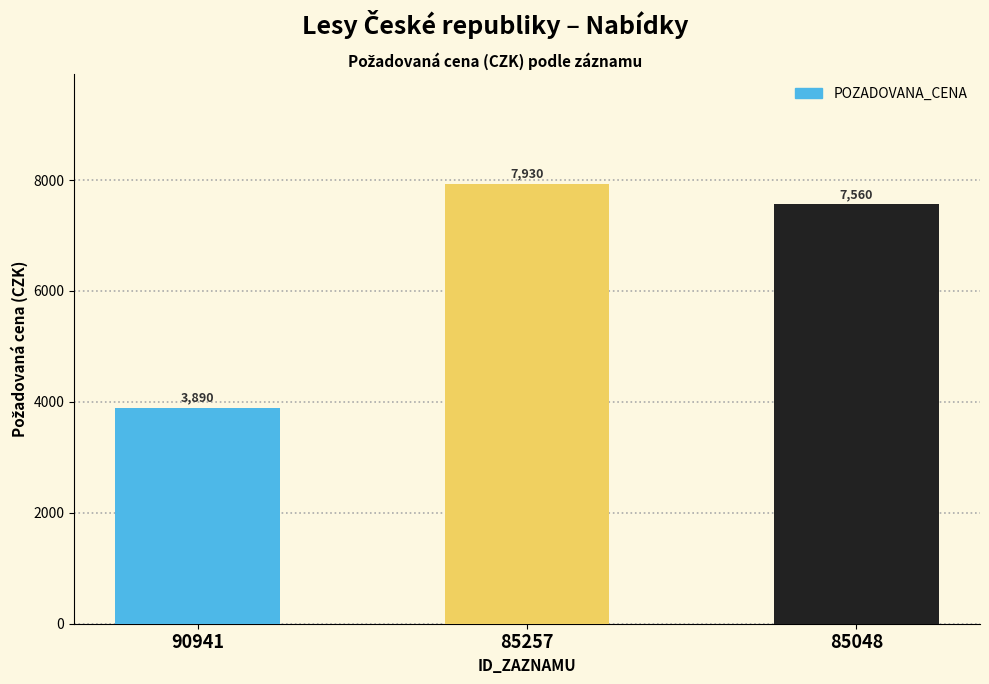

What is the smallest value displayed?

3890